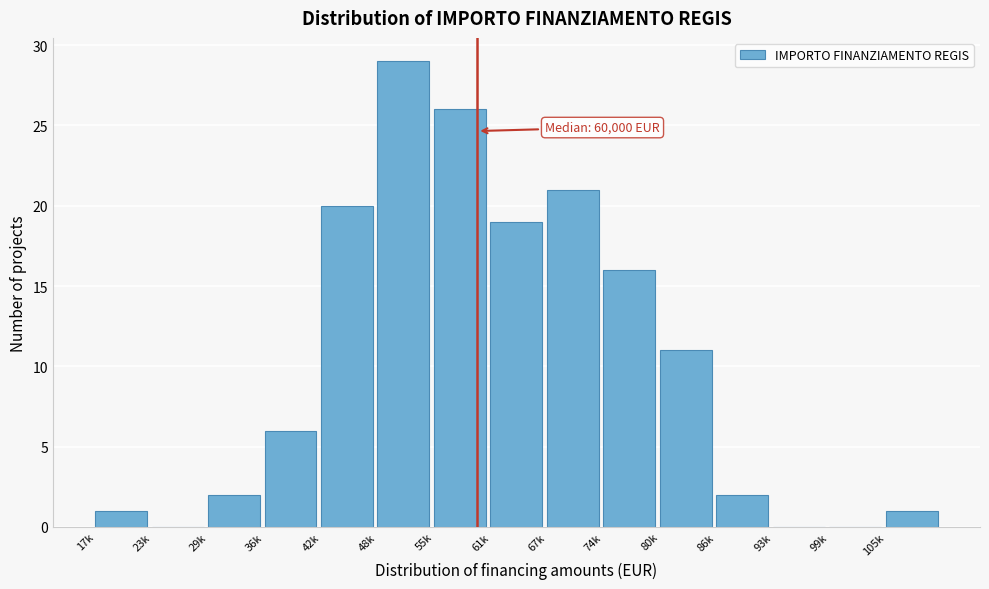

Reading left to right, transcribe all the data shown in this chart.

17k=1	23k=0	29k=2	36k=6	42k=20	48k=29	55k=26	61k=19	67k=21	74k=16	80k=11	86k=2	93k=0	99k=0	105k=1